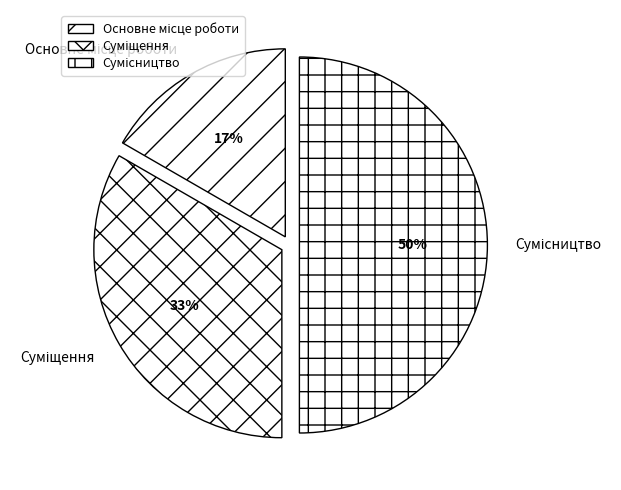

Count the number of slices in the pie.

3